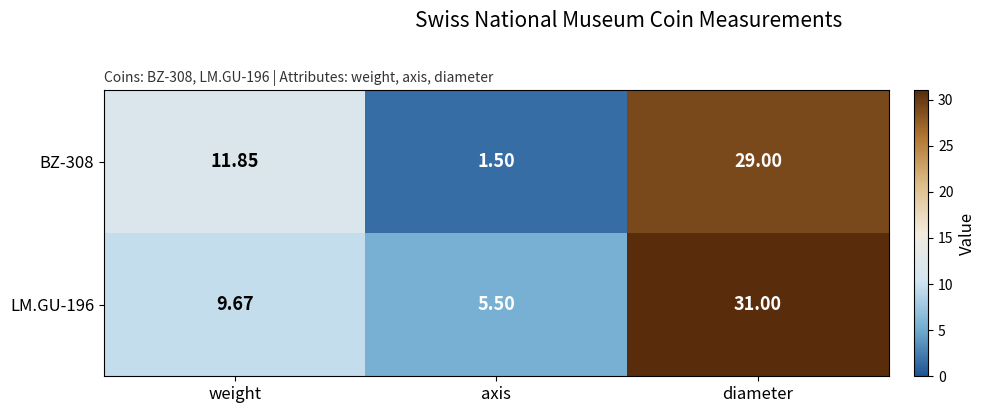

At which label does LM.GU-196 first exceed 9?

weight